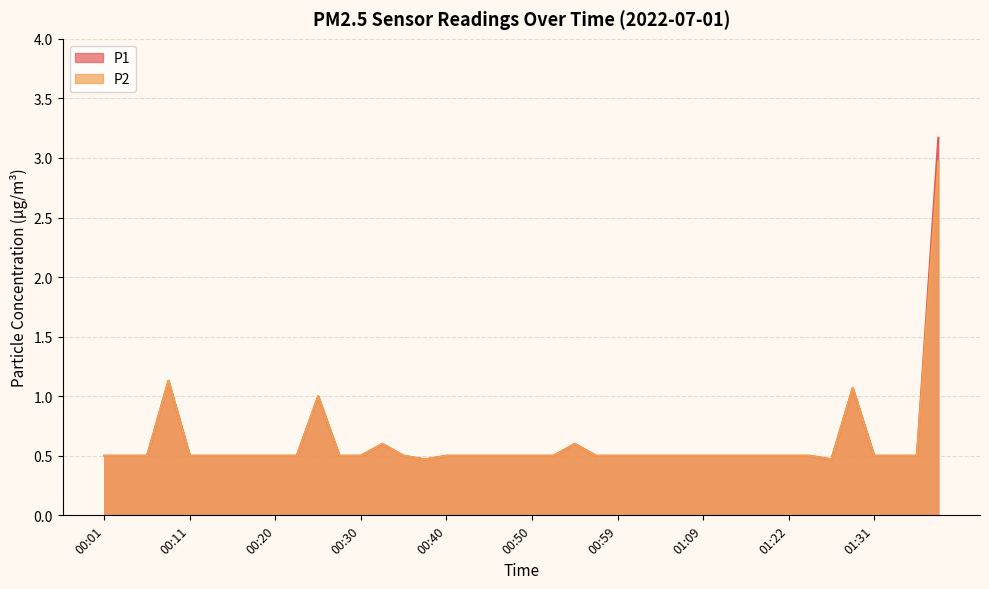

What is the maximum value shown in the chart?

3.2